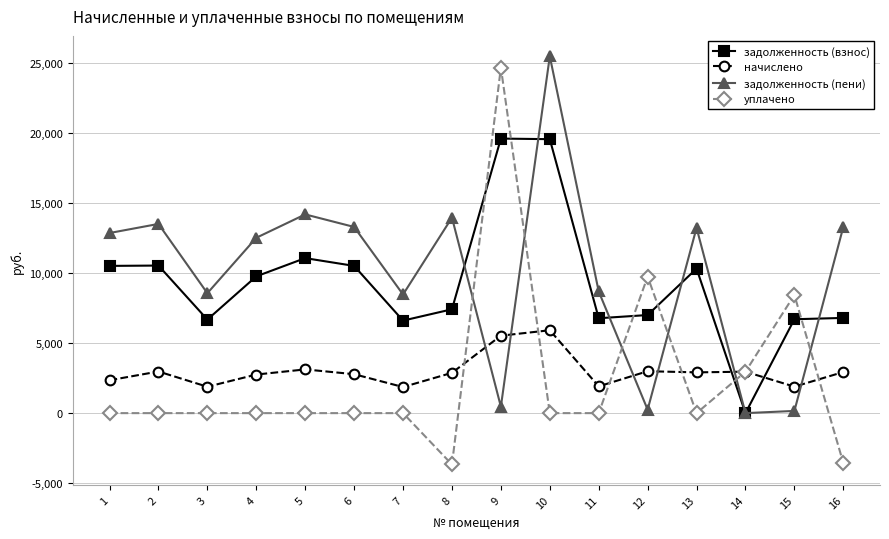

What is the difference between the maximum and minimum values in the задолженность (пени) series?

25486.0